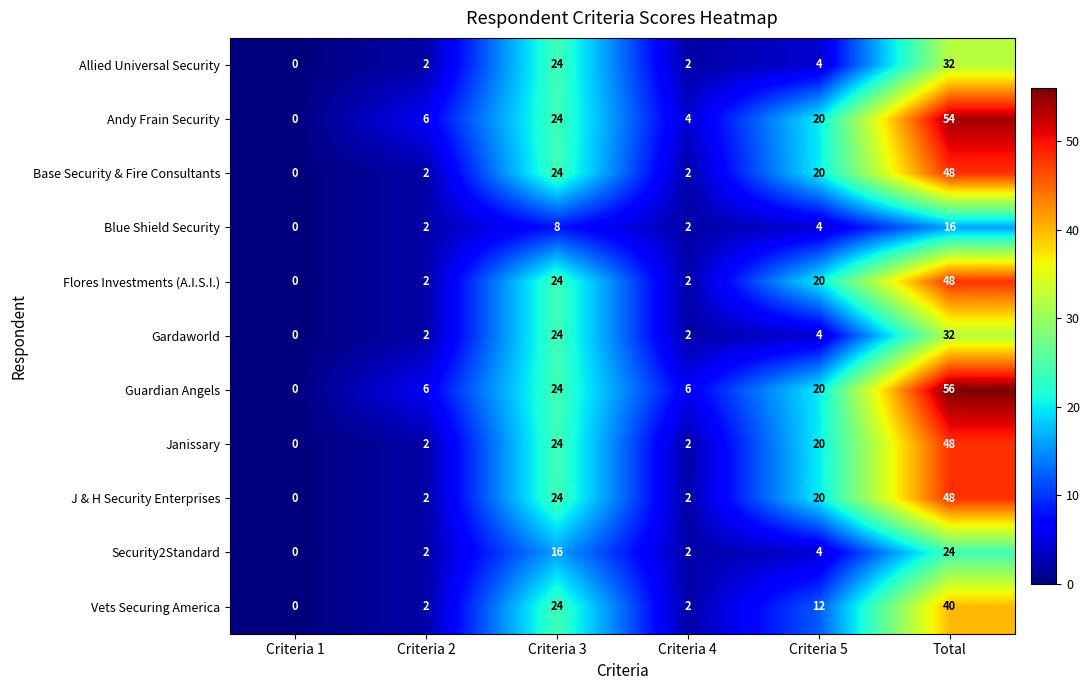

List the labels in order of Andy Frain Security value, largest first.

Total, Criteria 3, Criteria 5, Criteria 2, Criteria 4, Criteria 1